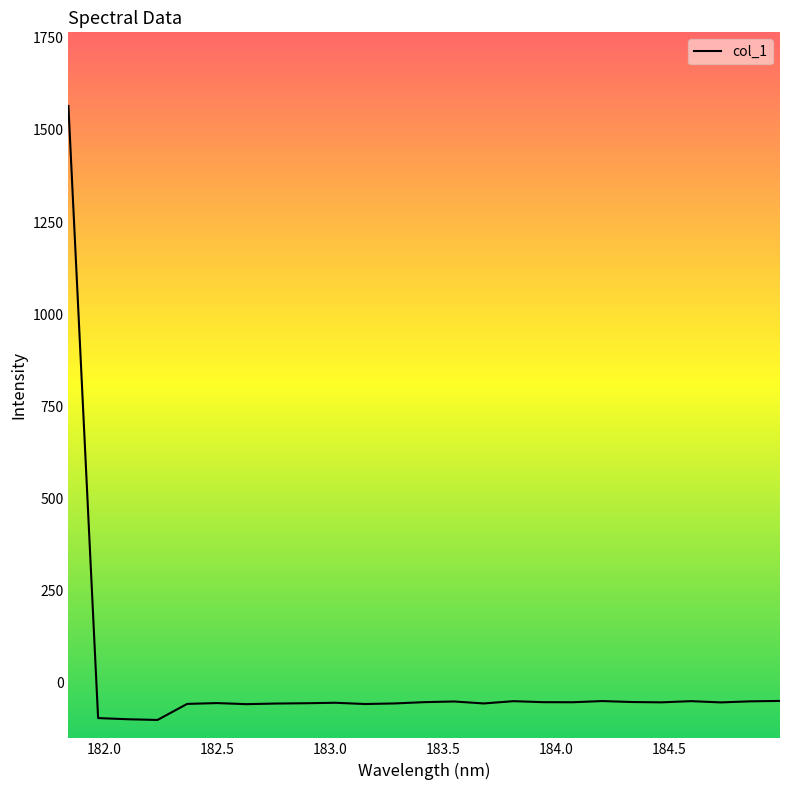

What is the minimum value shown in the chart?

-102.9